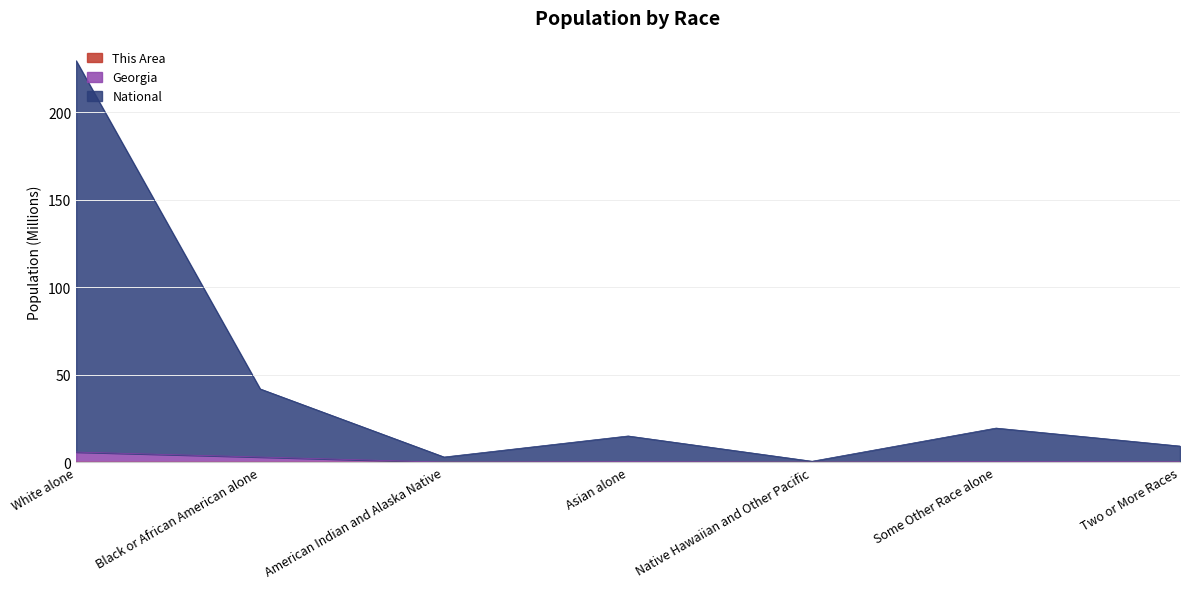

At how many categories does at least one series exceed 79?

1